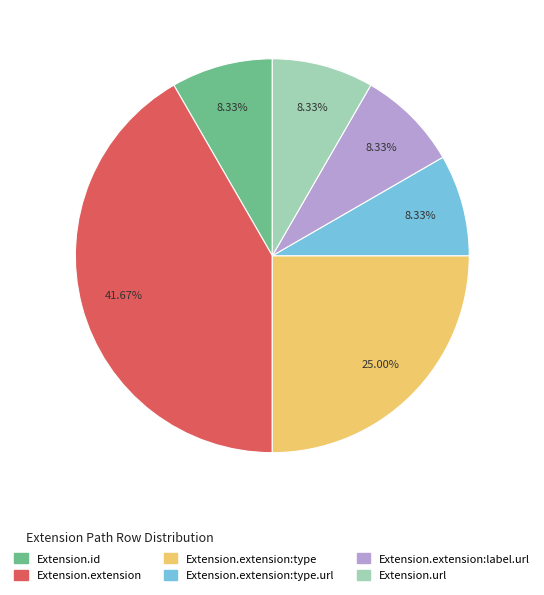

Is there a majority slice in this chart?

No